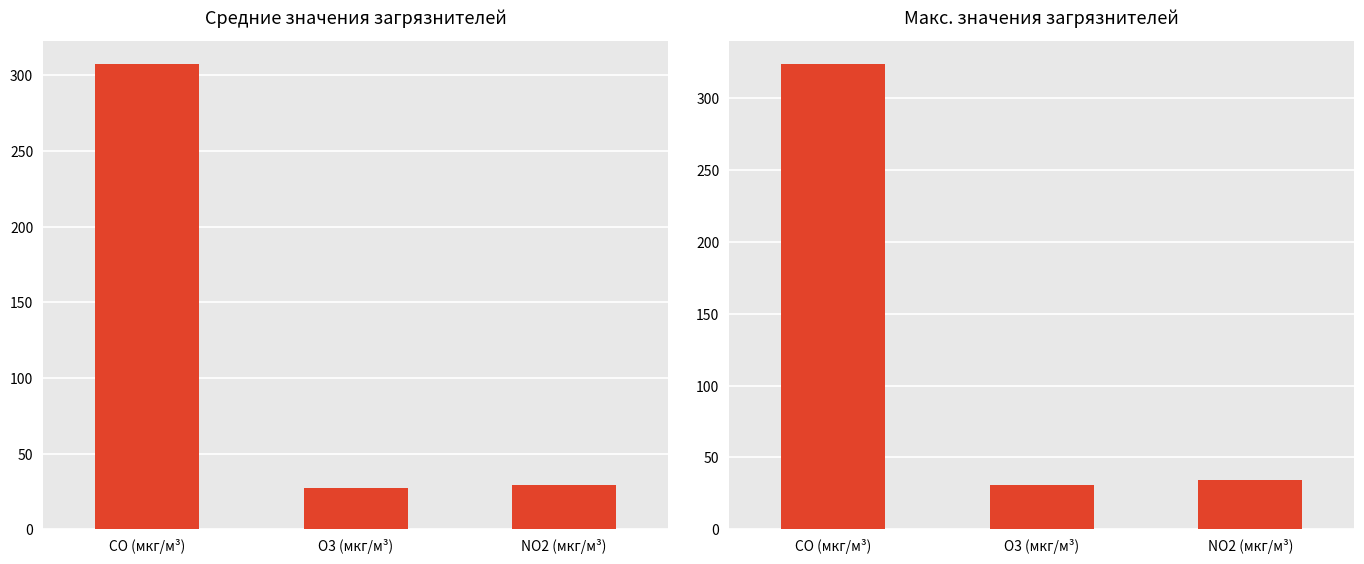

Reading left to right, extract all data points from this chart.

Среднее значение: CO (мкг/м³)=307.6	O3 (мкг/м³)=27.2	NO2 (мкг/м³)=29.3
Максимальное значение: CO (мкг/м³)=323.9	O3 (мкг/м³)=30.7	NO2 (мкг/м³)=34.4